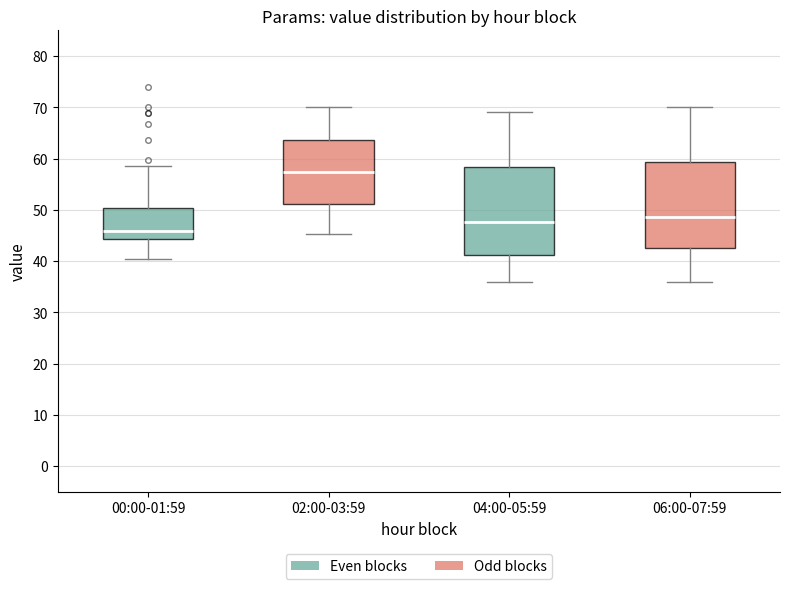

Where does the upper whisker of the box for 04:00-05:59 end on the y-axis? The values are not printed on the chart, so give them approximately, as read against the axis.

69